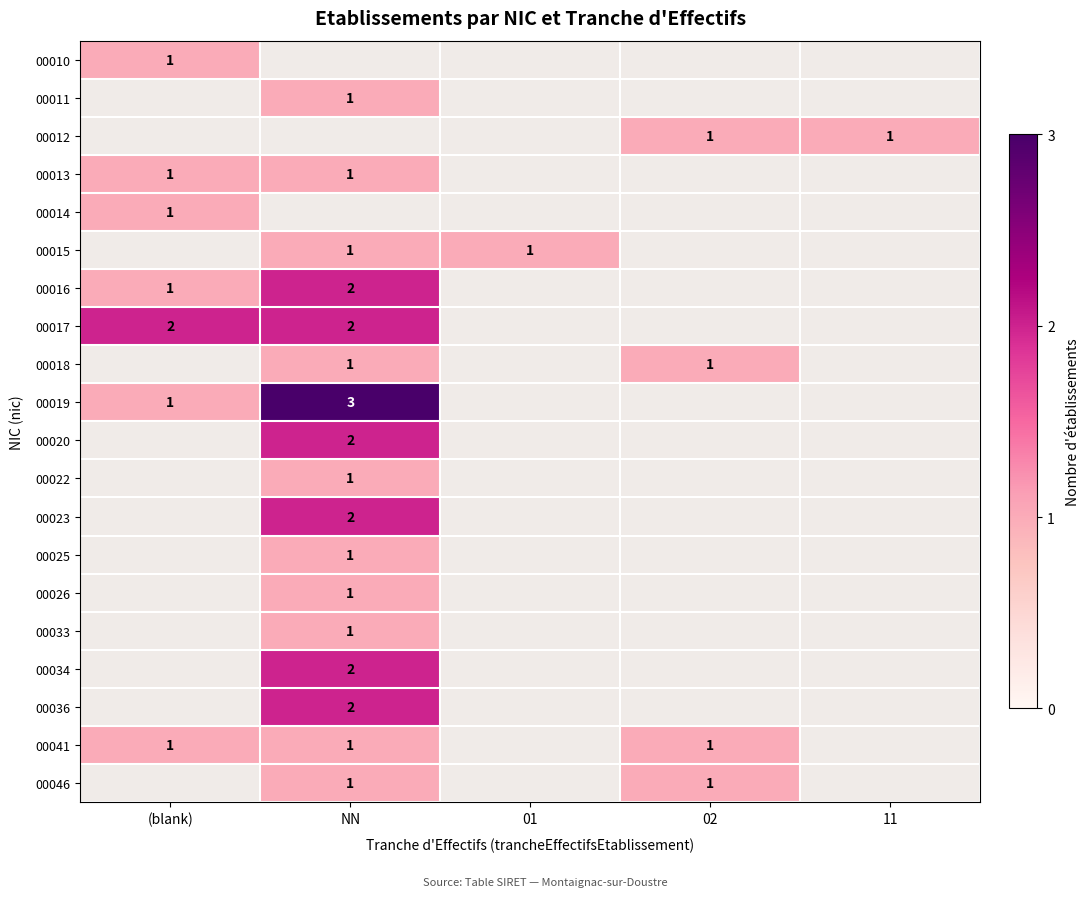

True or false: 00019 has a value of 5 at NN.

False